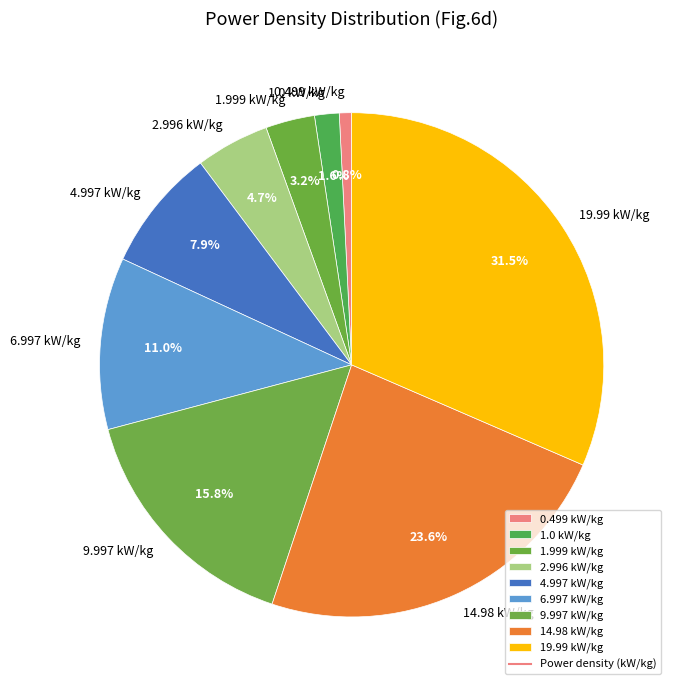

Which category has the smallest portion of the pie?

0.499 kW/kg